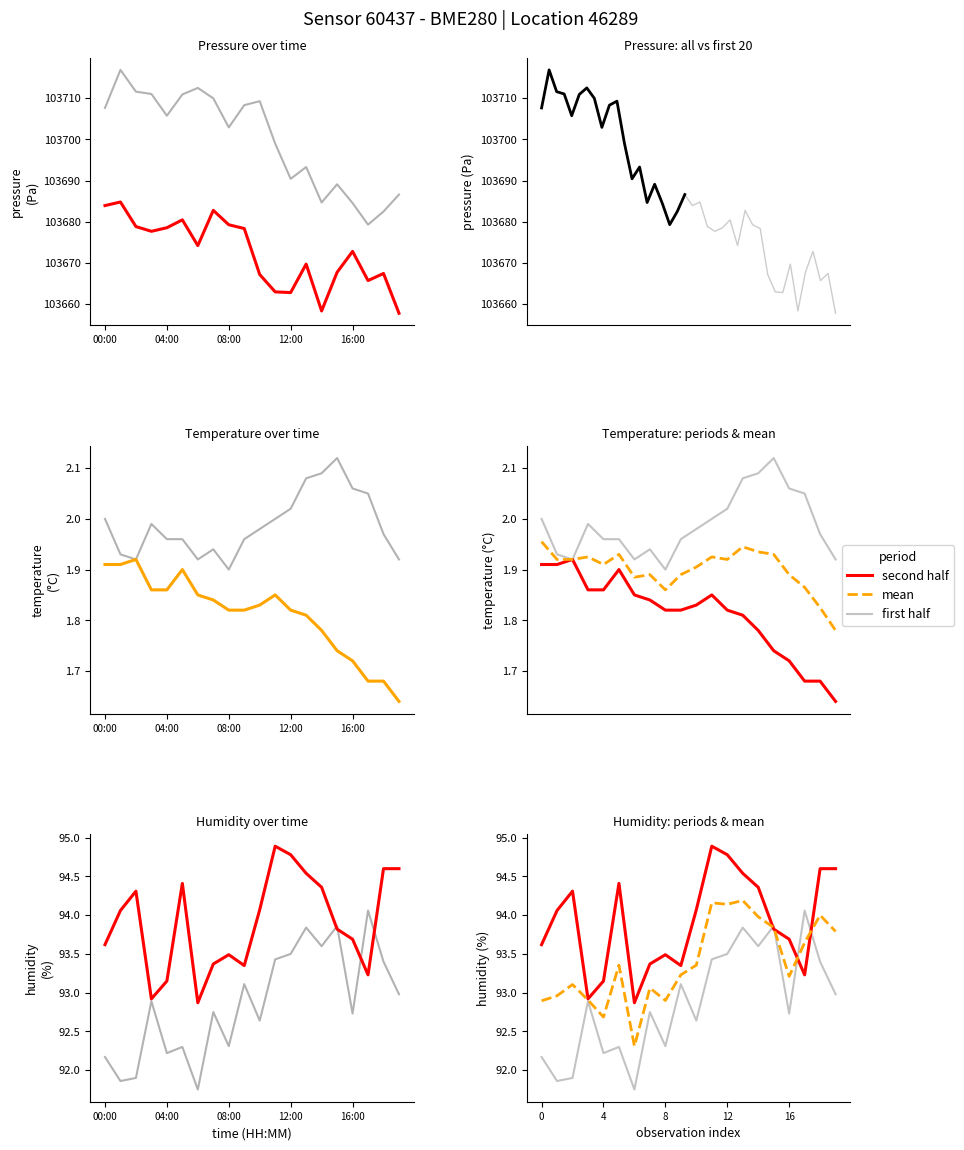

The temperature series shows 1.3 at 09:00. True or false?

False